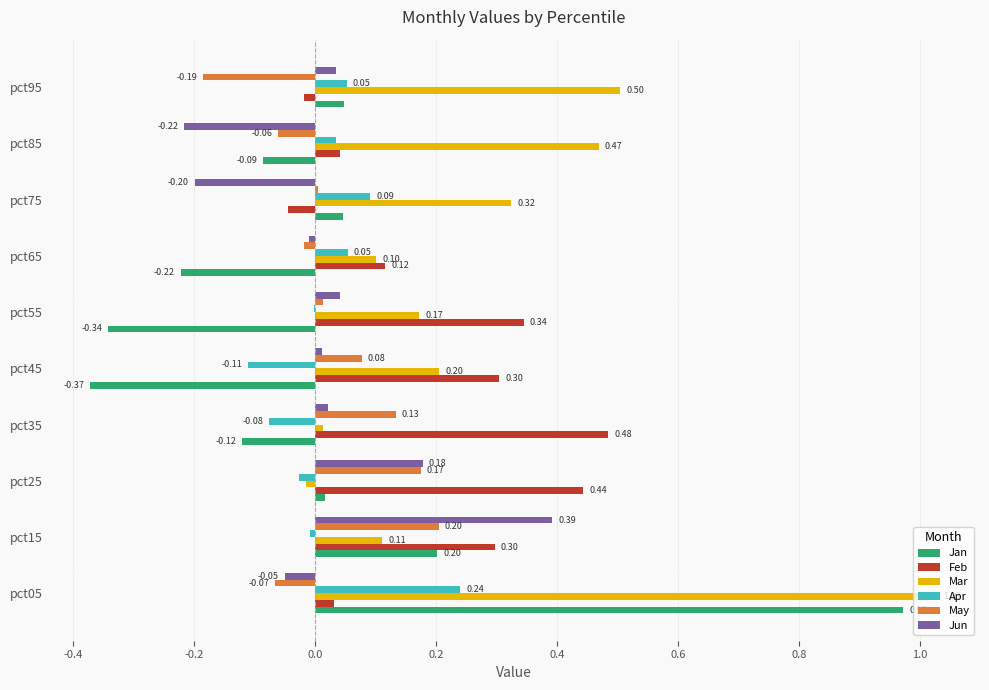

Which label corresponds to the largest value in the chart?

pct05